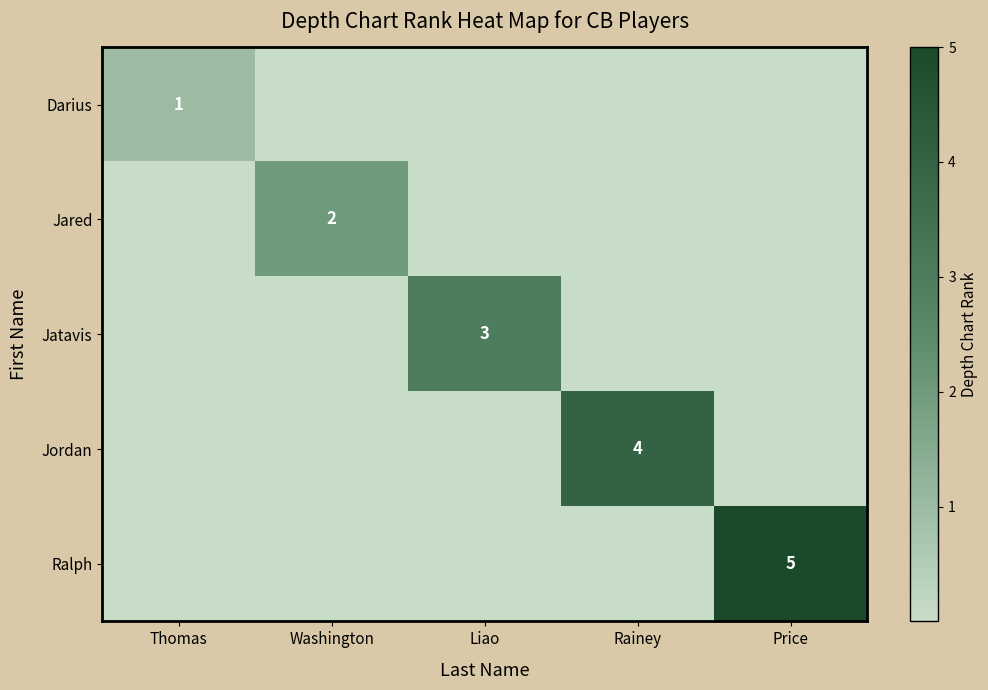

True or false: Darius has a value of 1 at Thomas.

True